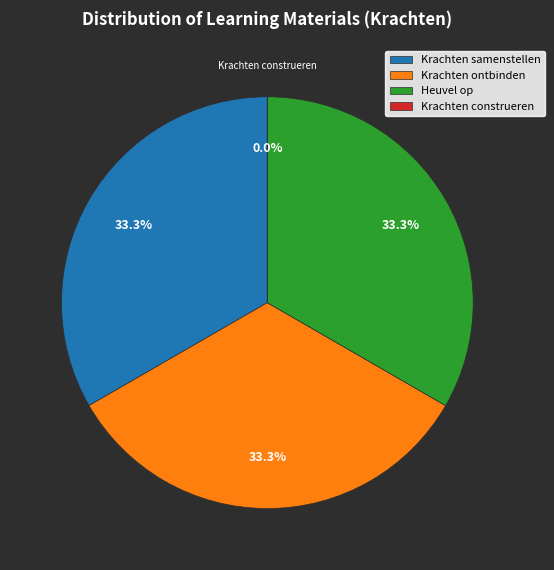

To the nearest percent, what is the difference between the Krachten construeren and Heuvel op slice percentages?

33%